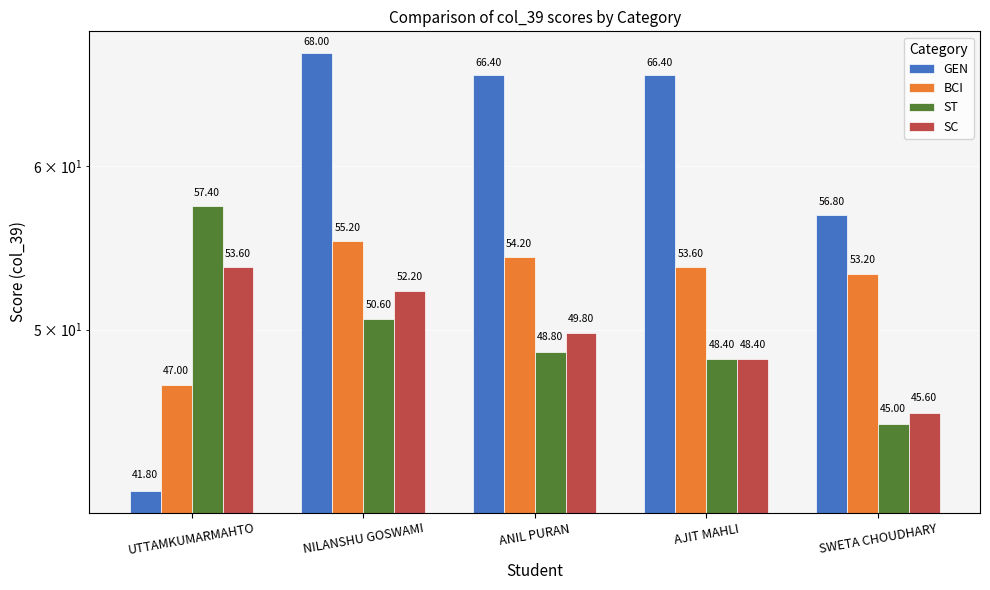

Reading right to left, list all the values displayed in this chart.

GEN: SWETA CHOUDHARY=56.8	AJIT MAHLI=66.4	ANIL PURAN=66.4	NILANSHU GOSWAMI=68.0	UTTAMKUMARMAHTO=41.8
BCI: SWETA CHOUDHARY=53.2	AJIT MAHLI=53.6	ANIL PURAN=54.2	NILANSHU GOSWAMI=55.2	UTTAMKUMARMAHTO=47.0
ST: SWETA CHOUDHARY=45.0	AJIT MAHLI=48.4	ANIL PURAN=48.8	NILANSHU GOSWAMI=50.6	UTTAMKUMARMAHTO=57.4
SC: SWETA CHOUDHARY=45.6	AJIT MAHLI=48.4	ANIL PURAN=49.8	NILANSHU GOSWAMI=52.2	UTTAMKUMARMAHTO=53.6